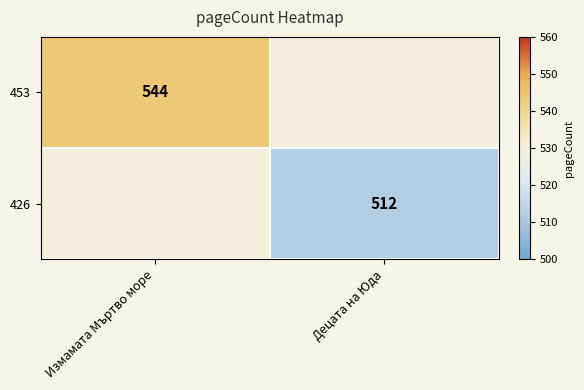

Is it true that 426 equals 512 at Децата на Юда?

True